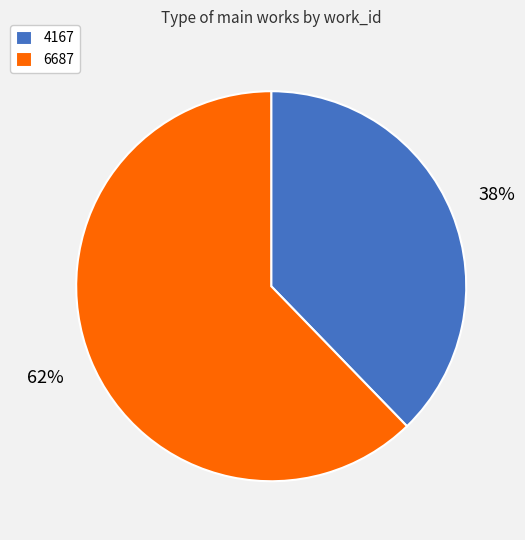

The 4167 slice represents 44% of the pie. True or false?

False